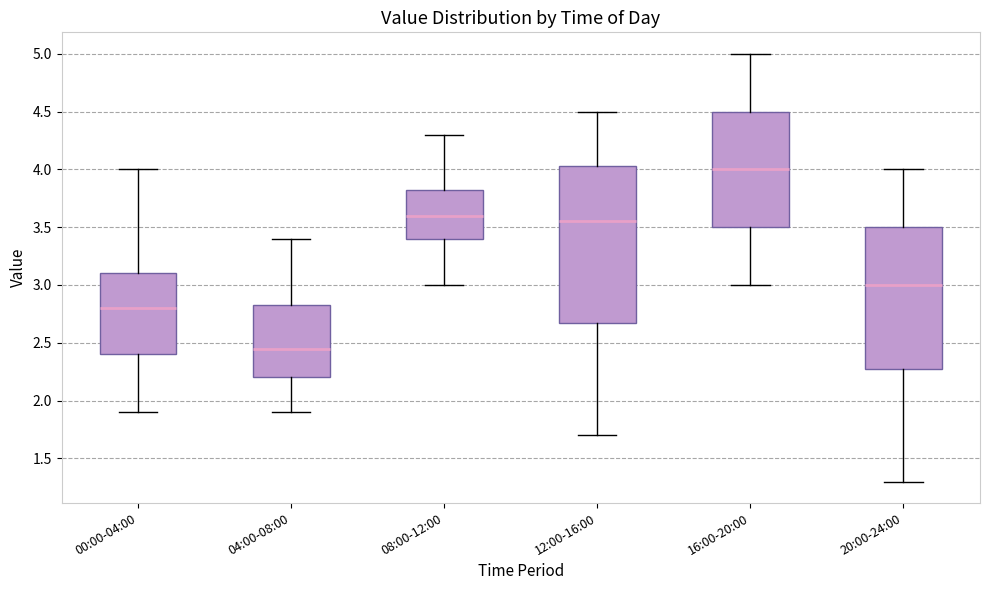

Comparing the boxes themselves (not the whiskers), which one is the tallest?

12:00-16:00